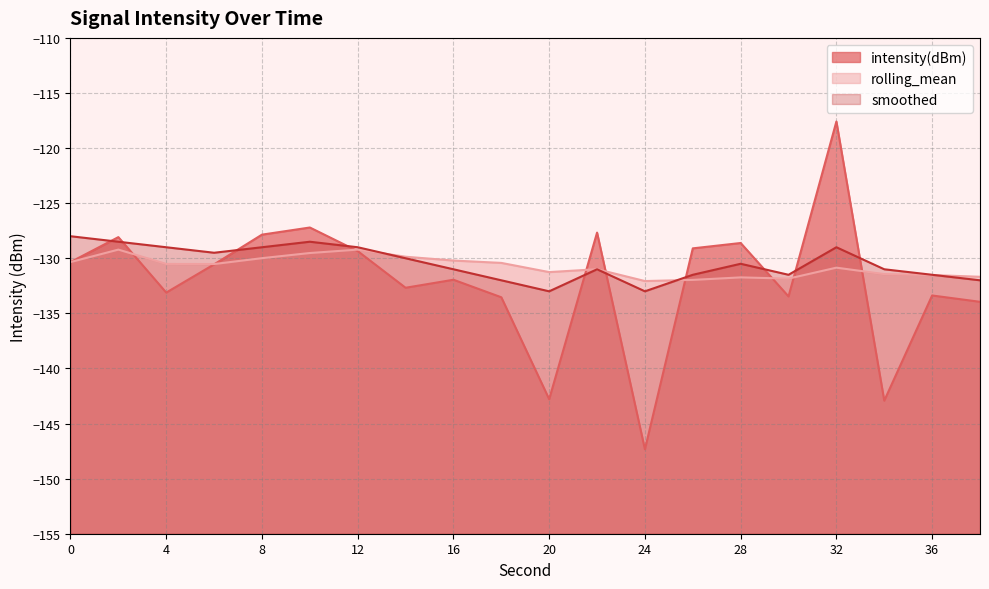

List the series in order of their peak value, highest first.

intensity(dBm), smoothed, rolling_mean